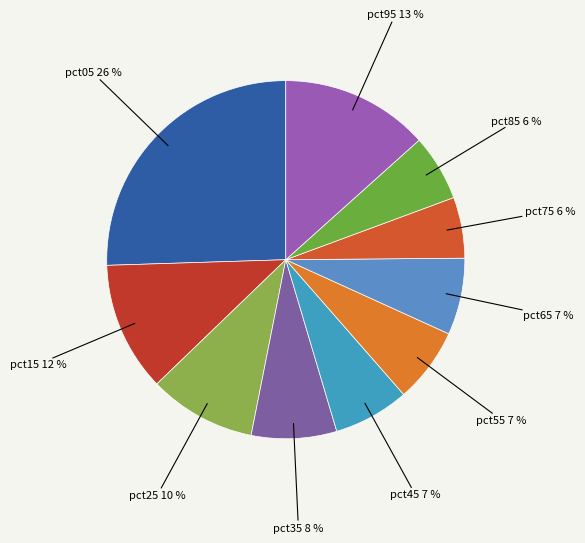

Which slice is the largest?

pct05